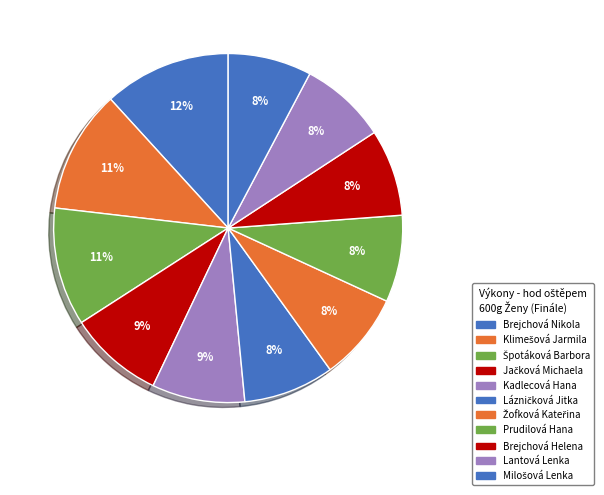

Rank the categories by value from lowest to highest.

Milošová Lenka, Lantová Lenka, Brejchová Helena, Prudilová Hana, Žofková Kateřina, Lázničková Jitka, Kadlecová Hana, Jačková Michaela, Špotáková Barbora, Klimešová Jarmila, Brejchová Nikola